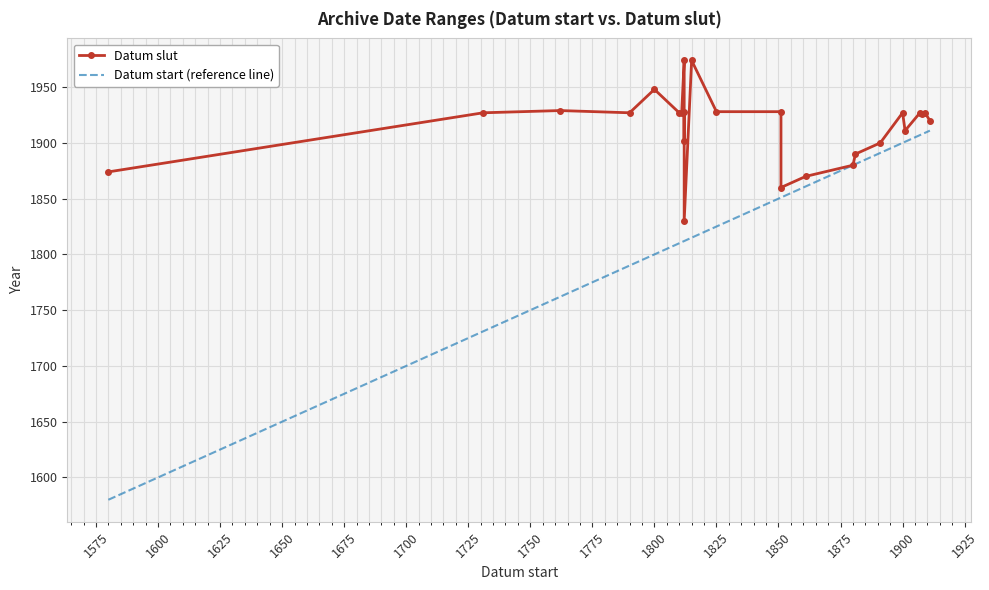

What is the sum of all Datum start (reference line) values?

45823